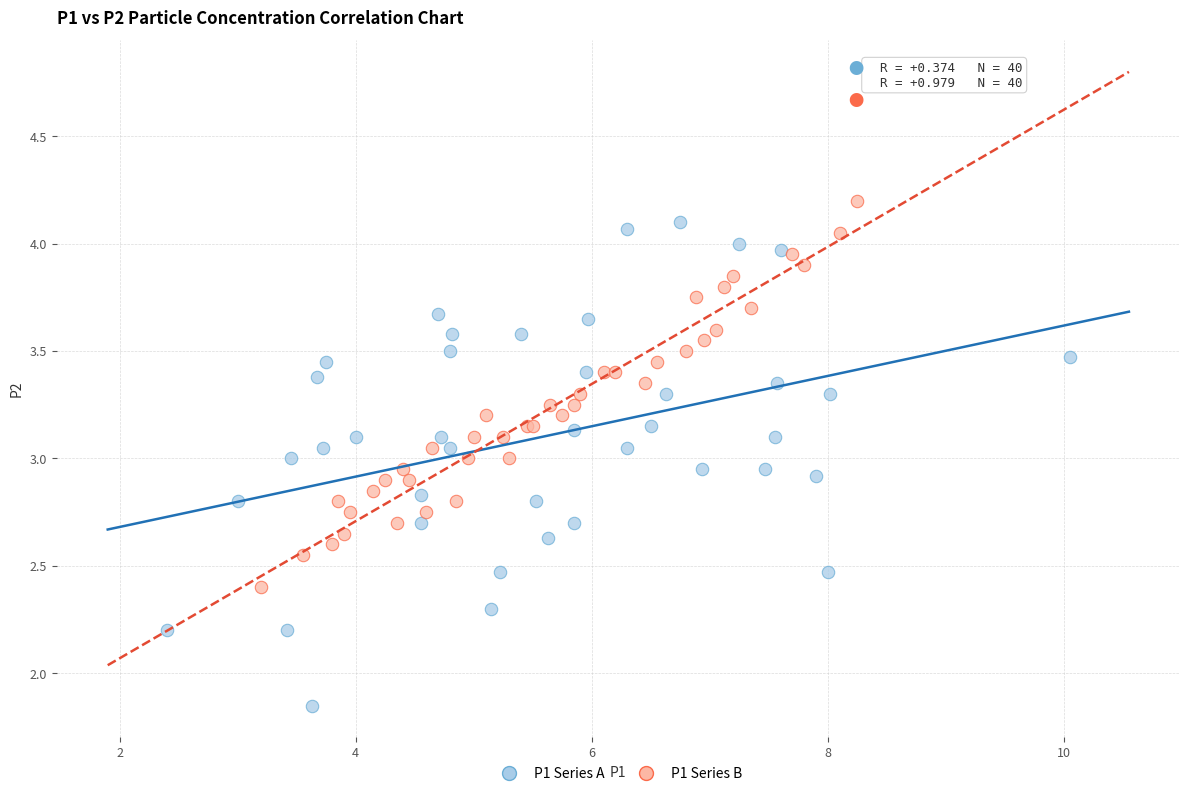

Which series has the largest Y range (max minus min)?

P1 Series A